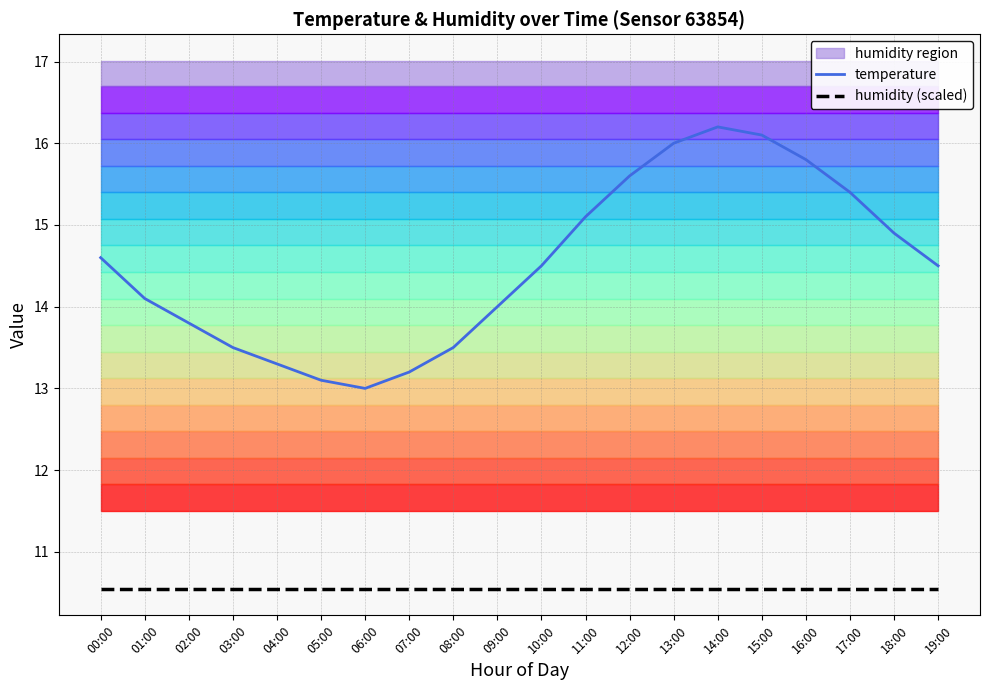

Is it true that humidity (scaled) equals 15.7 at 09:00?

False